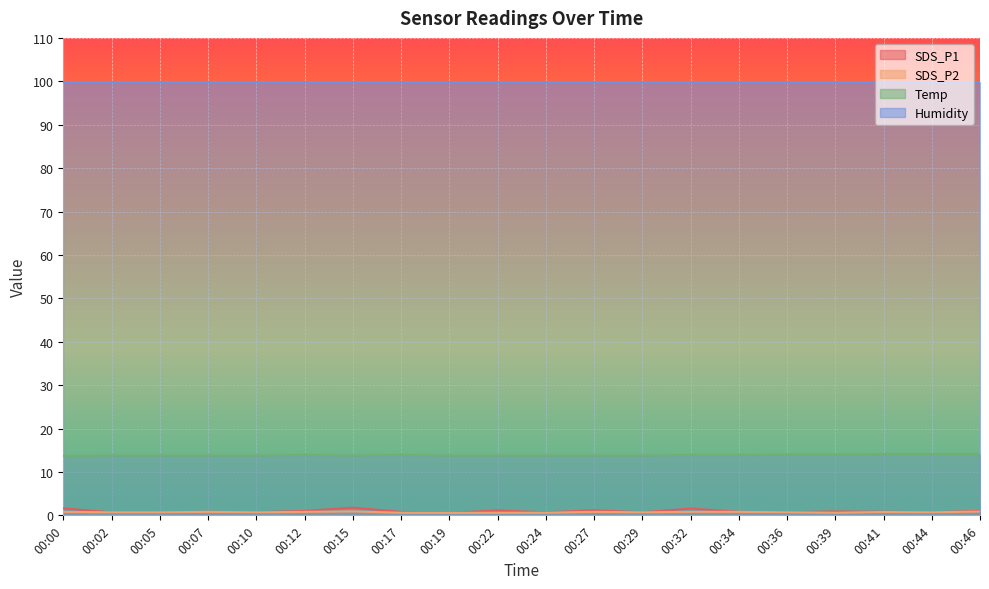

Is it true that SDS_P1 equals 1.1 at 00:22?

True